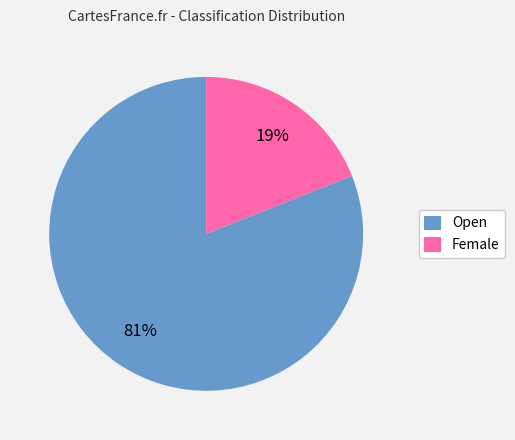

Which slice is the smallest?

Female